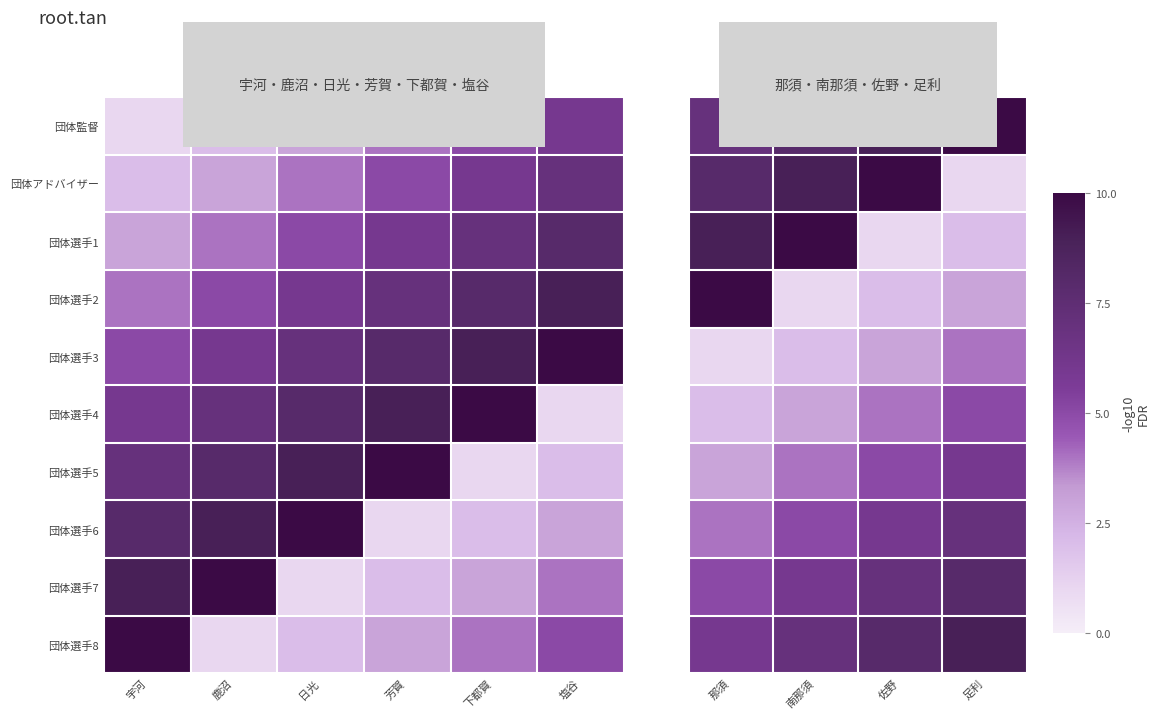

The 団体選手3 series shows 1 at 那須. True or false?

False